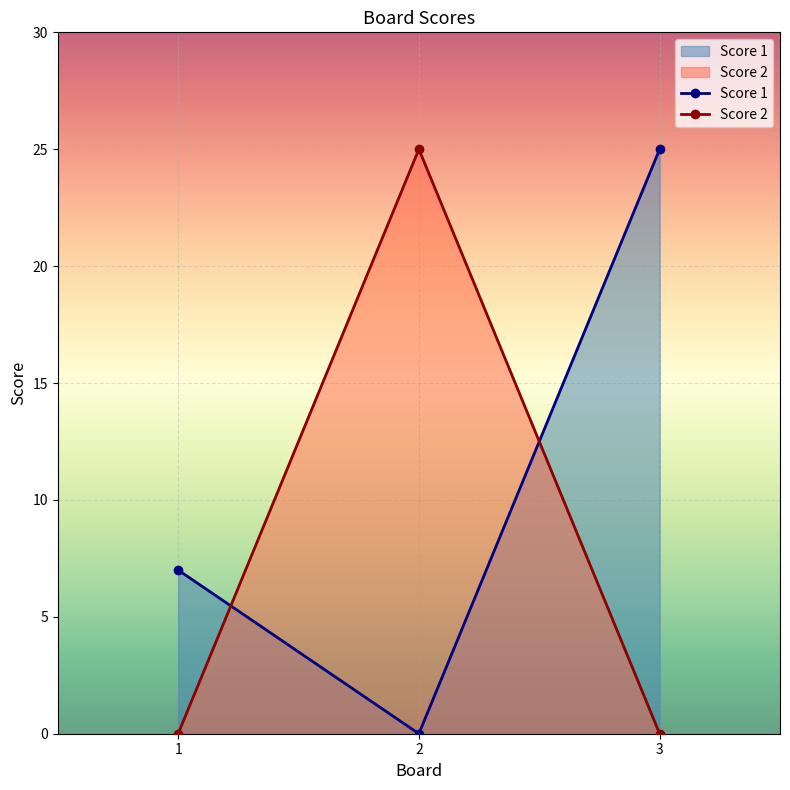

Does the chart display data point markers on the line(s)?

Yes